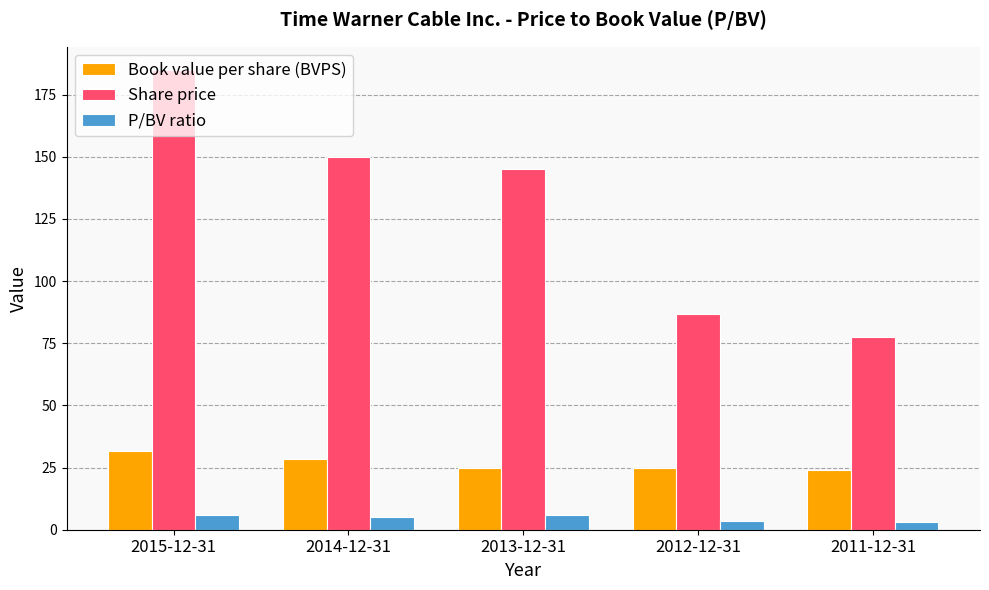

What is the highest value of the P/BV ratio series?

5.8